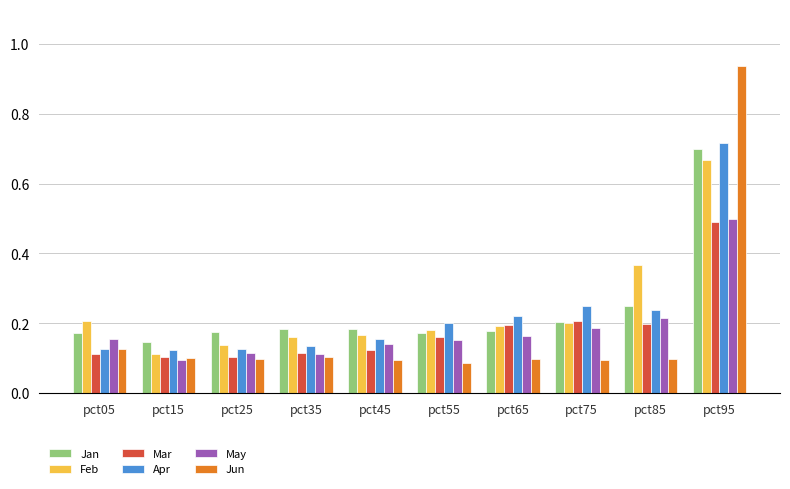

What is the sum of the May values at pct35 and pct75?

0.3